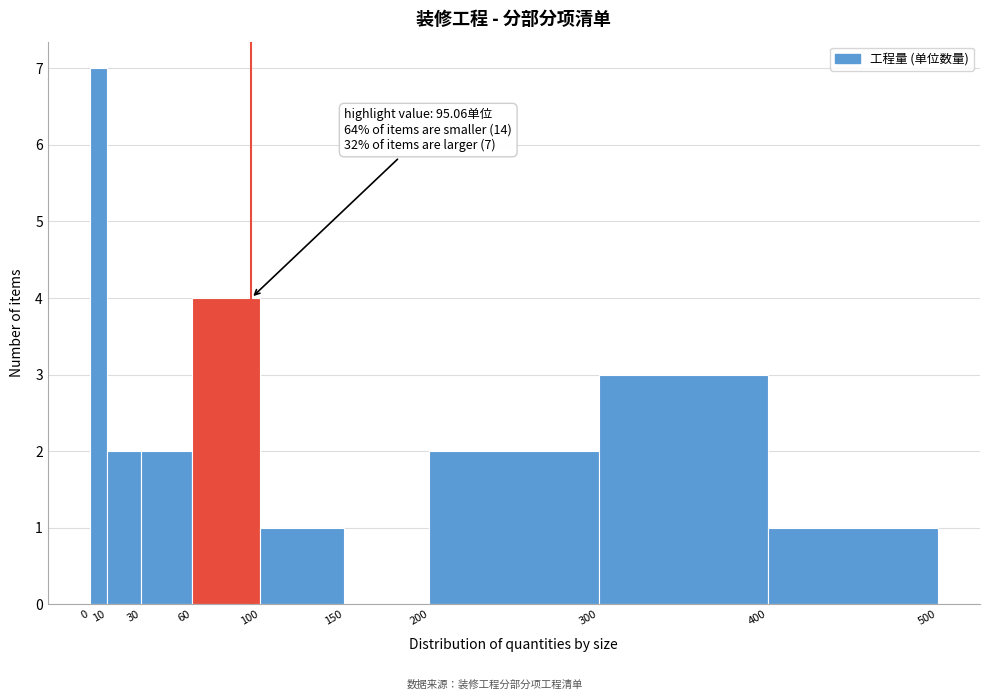

Which range on the x-axis has the tallest bar?

0 to 10